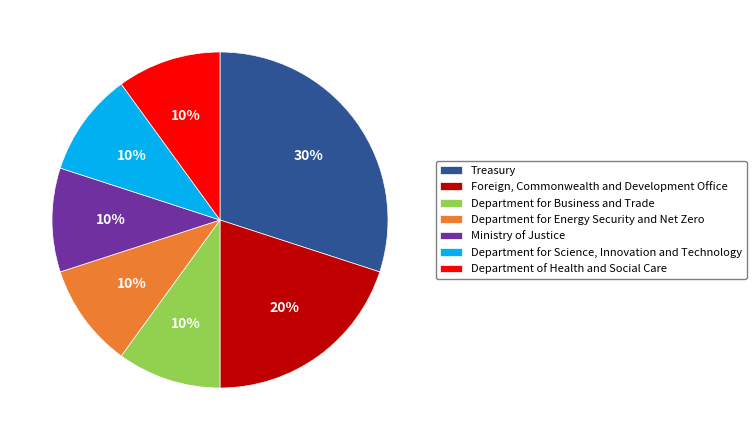

Is it true that Department of Health and Social Care is 16% of the pie?

False